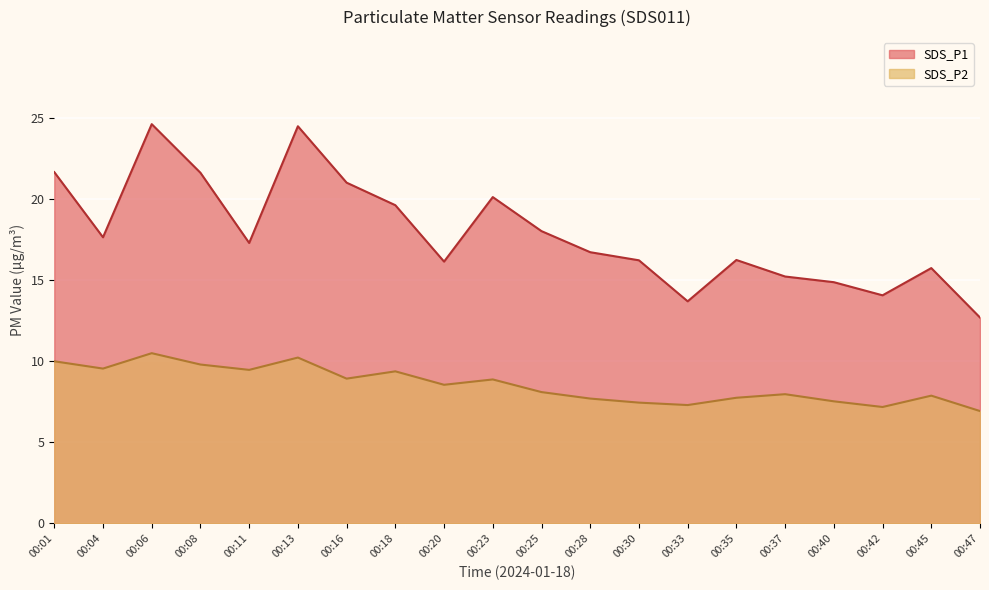

True or false: SDS_P2 and SDS_P1 intersect in this chart.

False